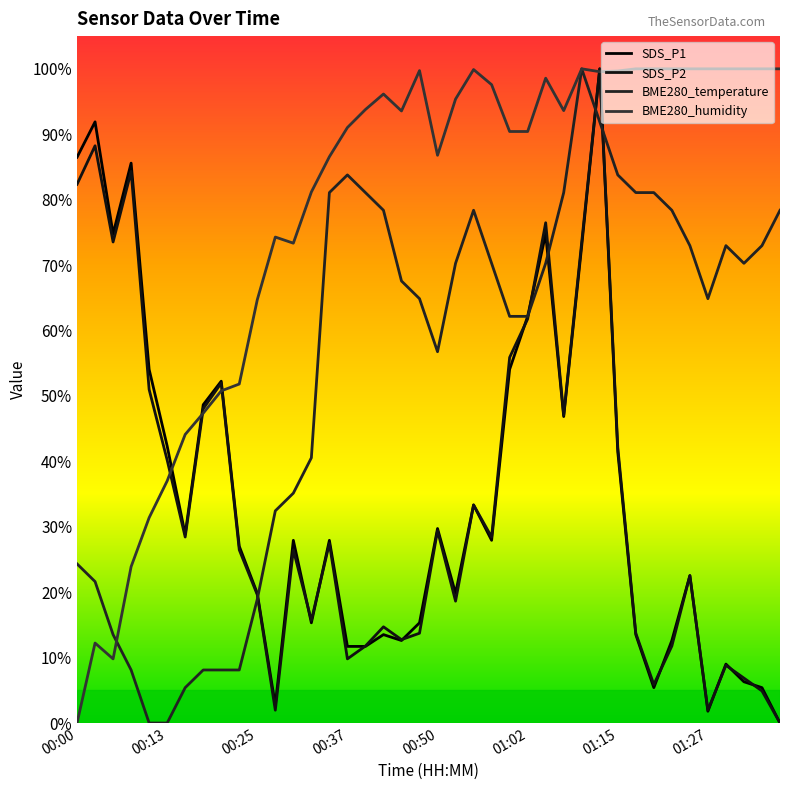

True or false: BME280_humidity and BME280_temperature cross at least once.

True